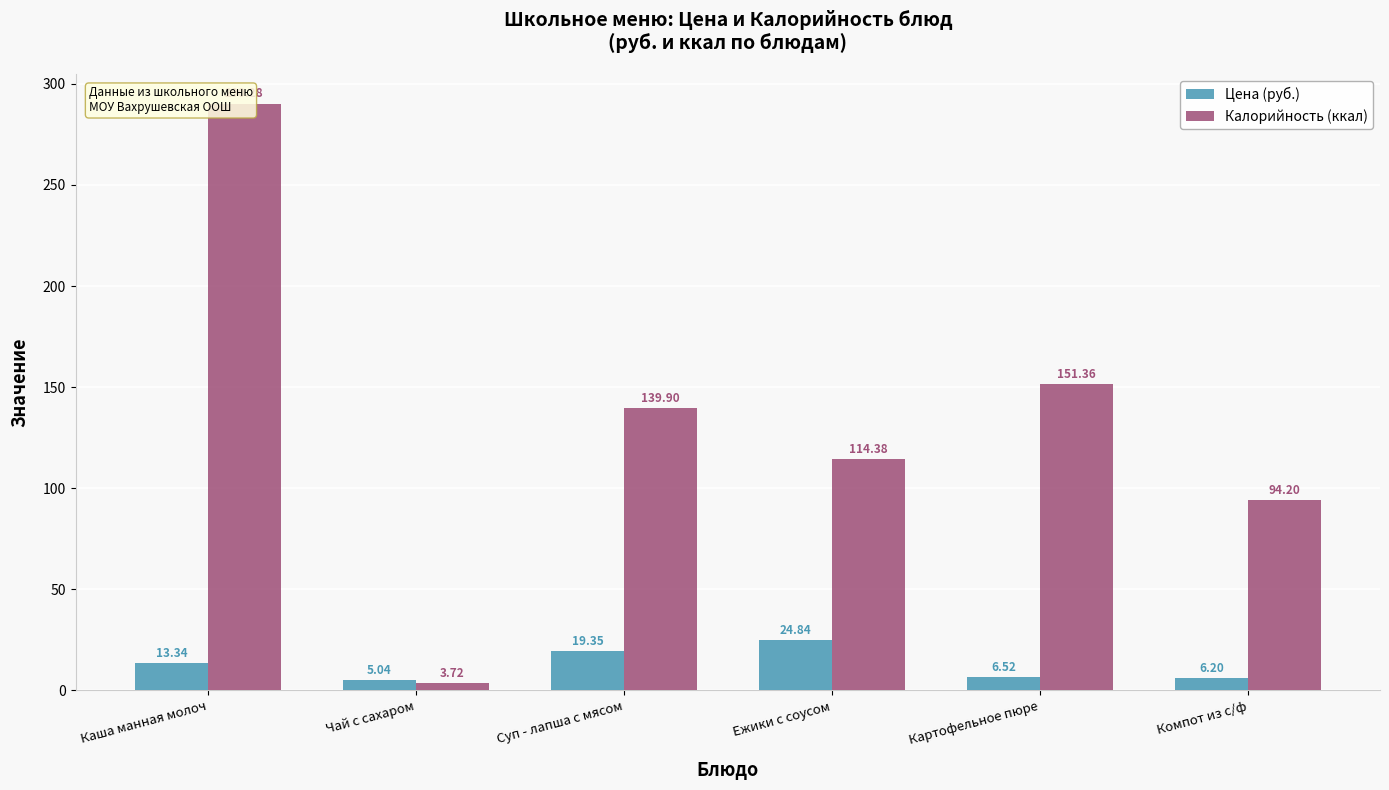

At which category is the sum across all series the highest?

Каша манная молоч